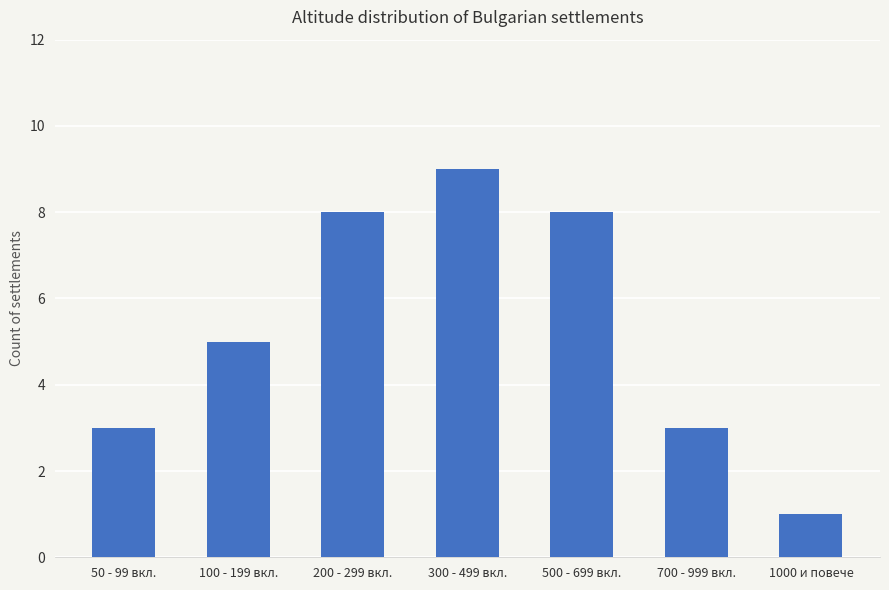

Approximately how many times larger is the value at 700 - 999 вкл. compared to 300 - 499 вкл.?

0.3